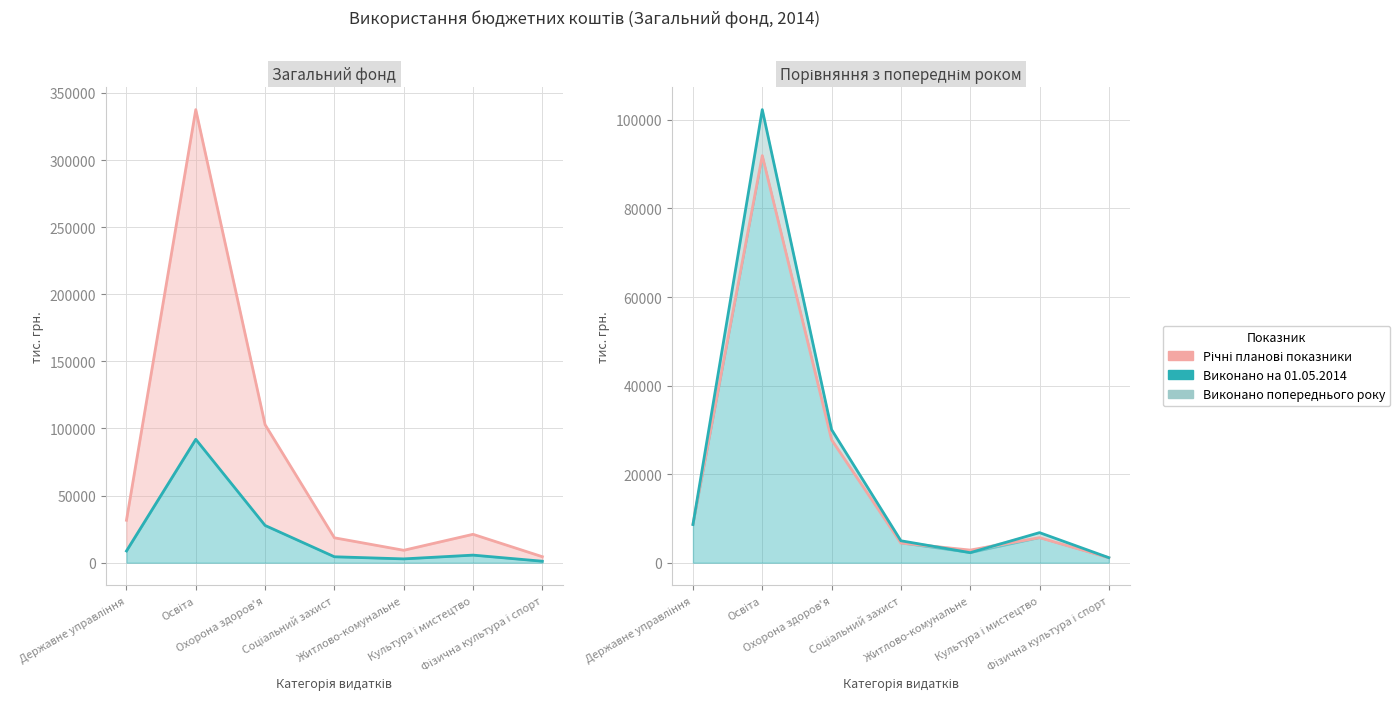

What is the label of the 3rd point from the right?

Житлово-комунальне